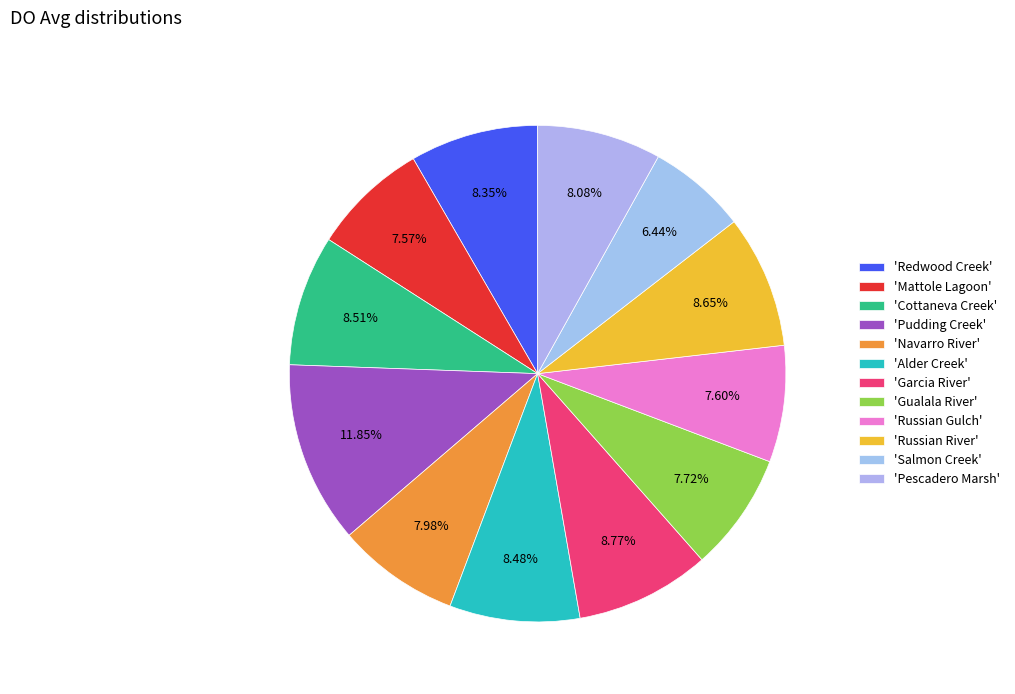

Count the number of slices in the pie.

12